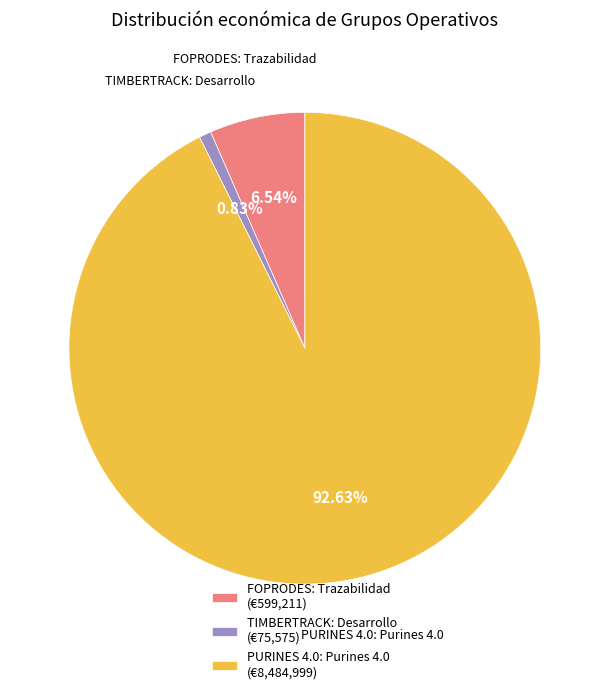

Is there a majority slice in this chart?

Yes